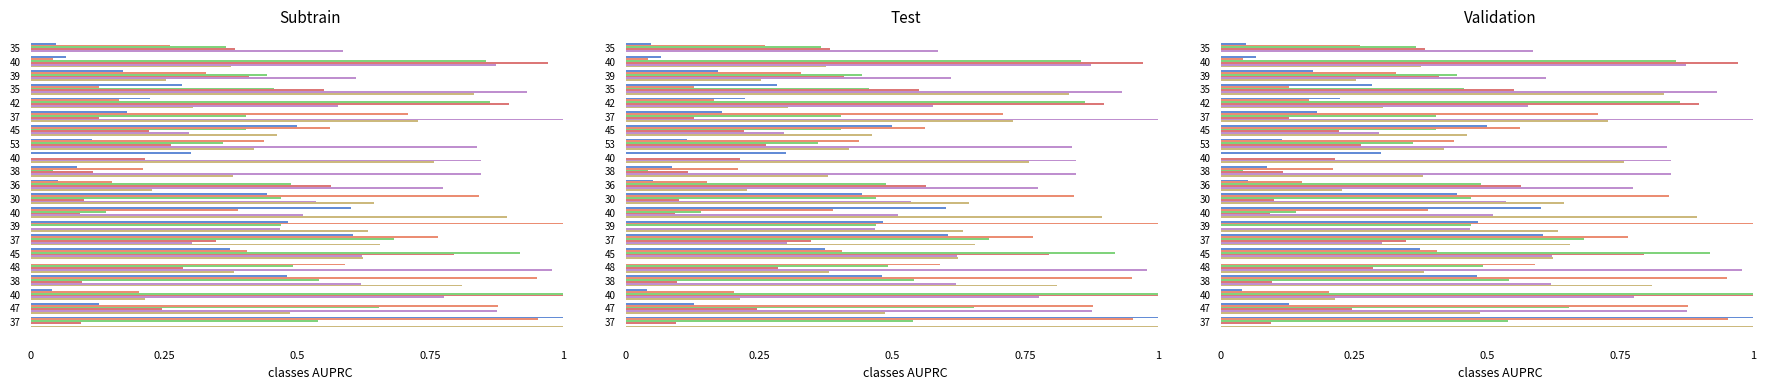

What is the difference between the second highest and minimum values in the LottRangesize series?

0.6